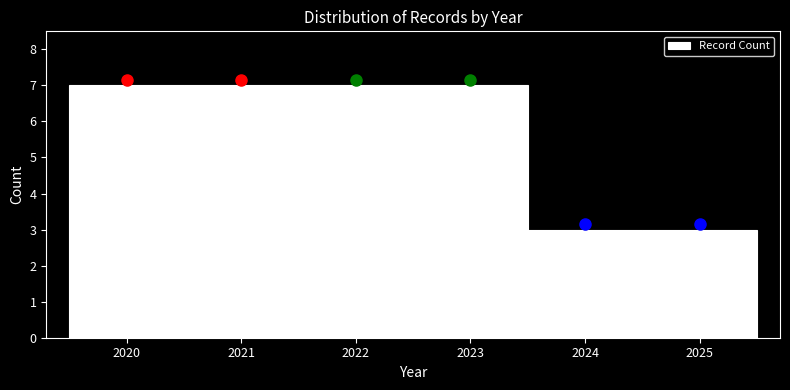

How tall is the bar that spans 2023.5 to 2024.5 on the x-axis? The values are not printed on the chart, so give them approximately, as read against the axis.

3